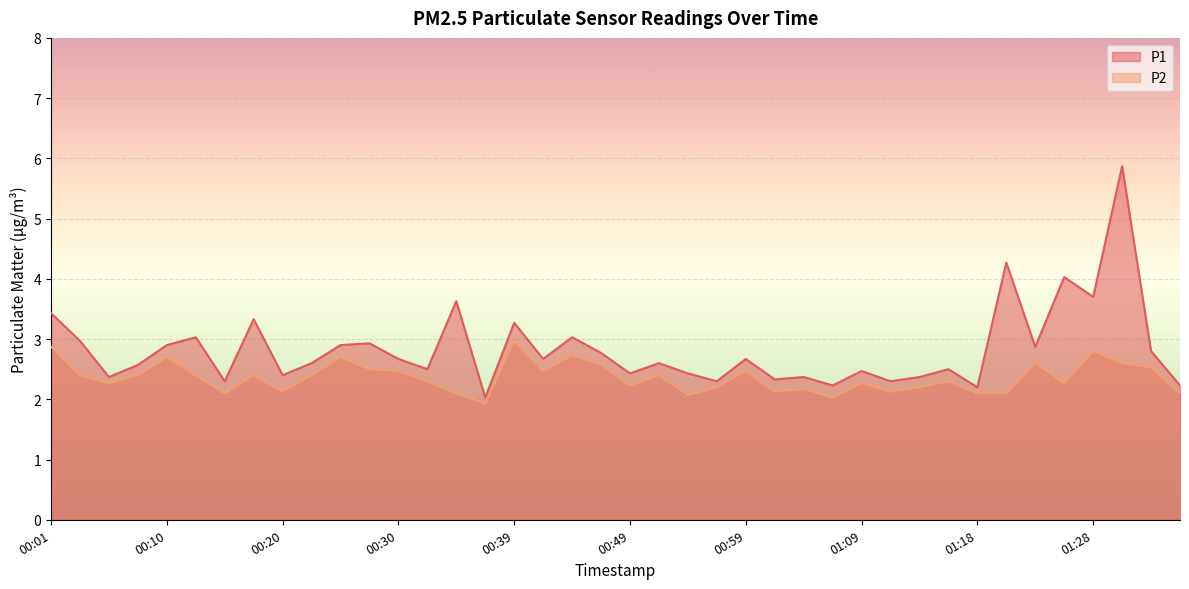

List the series in order of their overall mean, highest first.

P1, P2